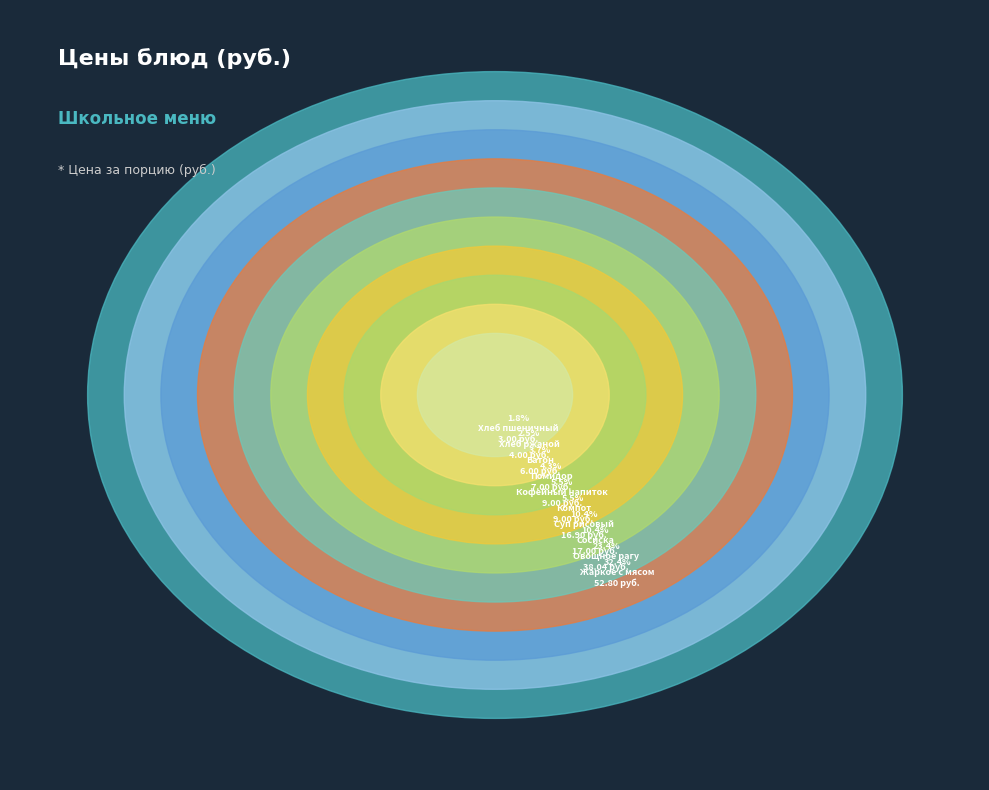

Which has a higher value, Кофейный напиток or Компот?

Кофейный напиток